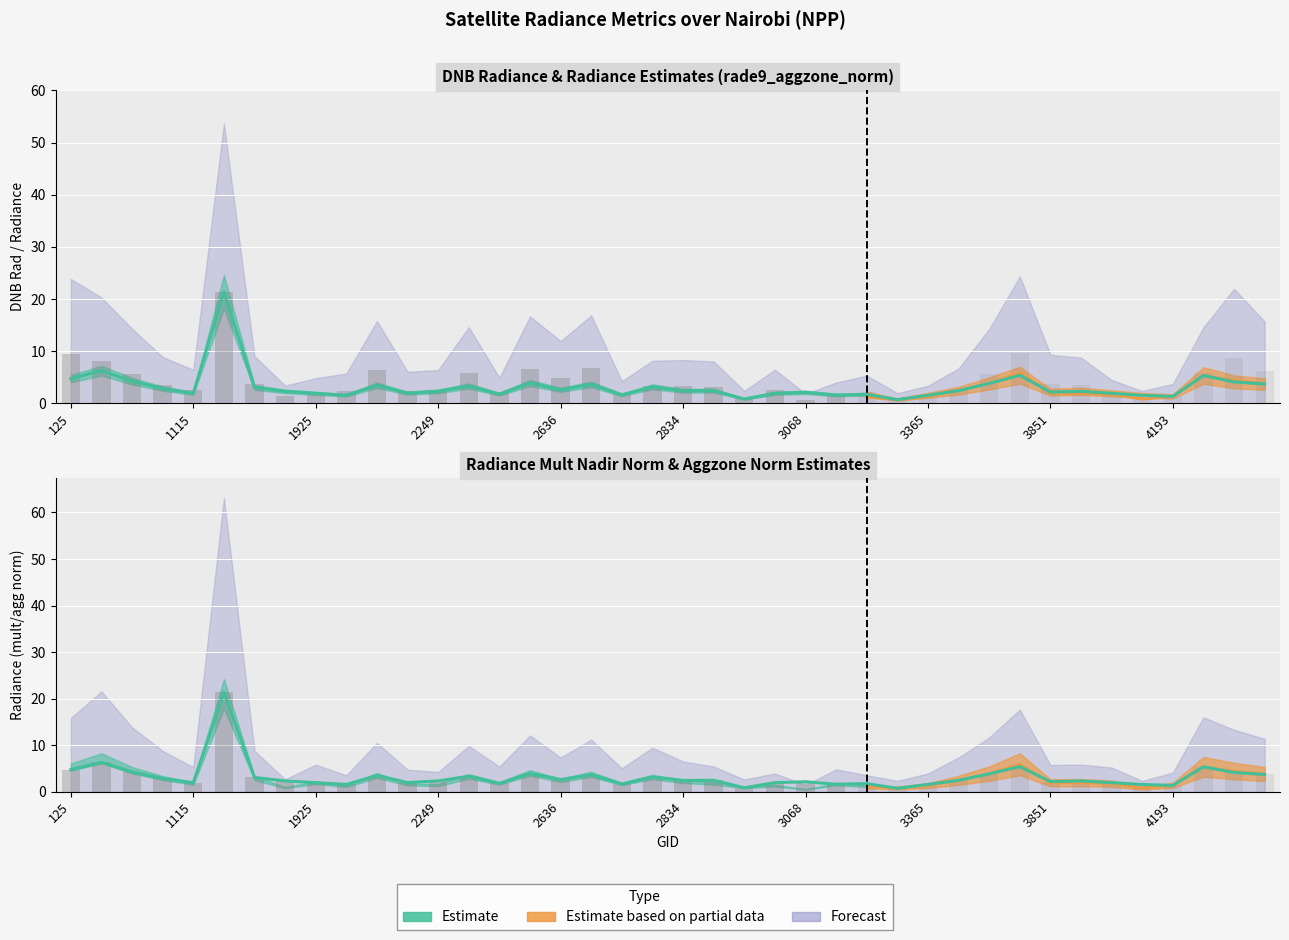

How many values in the rade9_aggzone_norm series exceed 2?

25